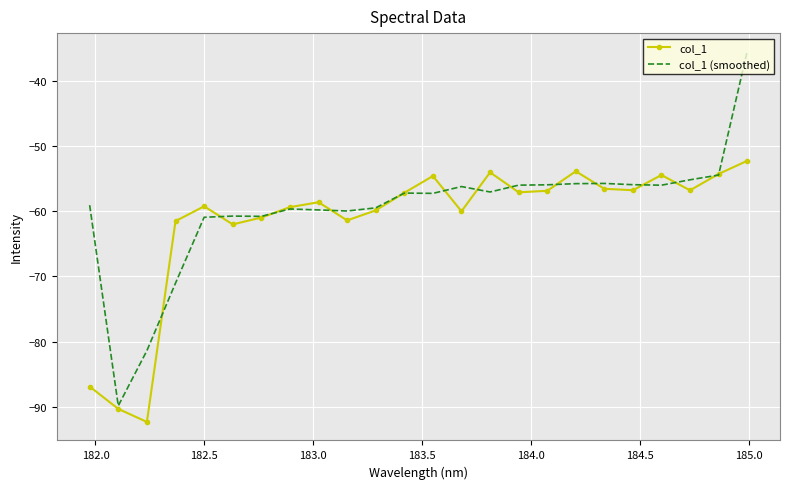

What is the minimum value shown in the chart?

-92.3